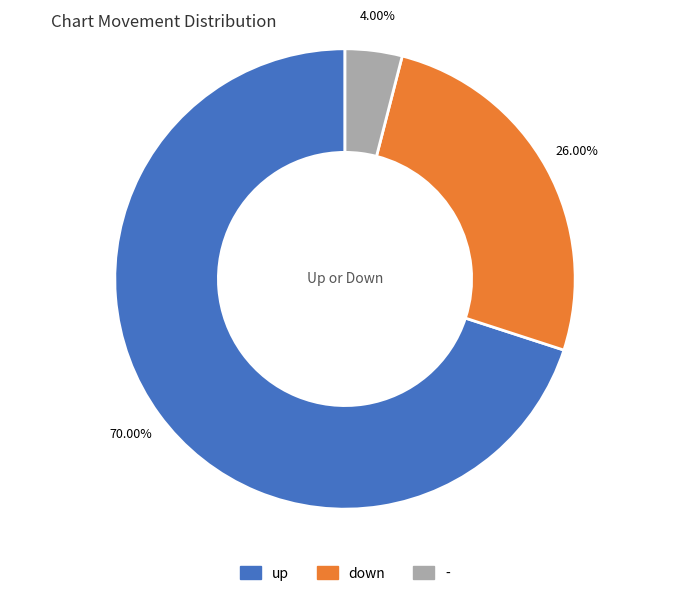

What percentage is NOT represented by down?

74.0%